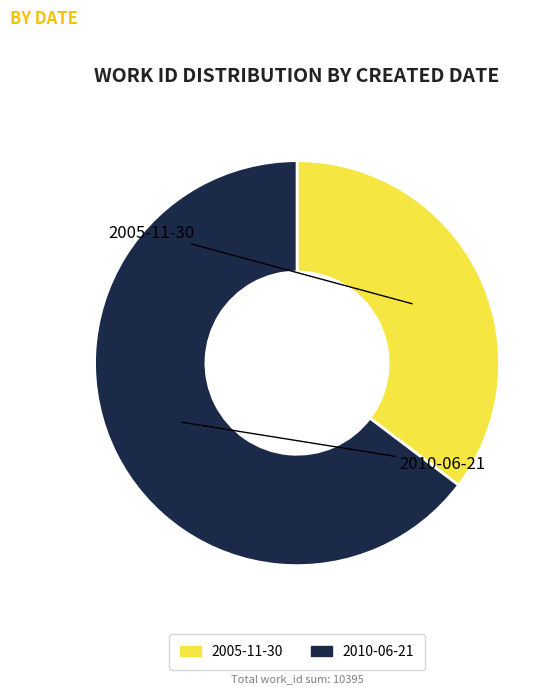

Between 2005-11-30 and 2010-06-21, which is larger?

2010-06-21